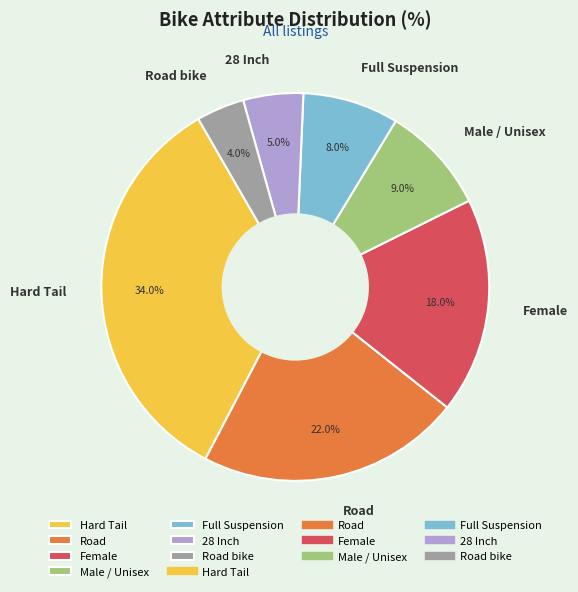

To the nearest percent, what is the difference between the largest and smallest slice percentages?

30%